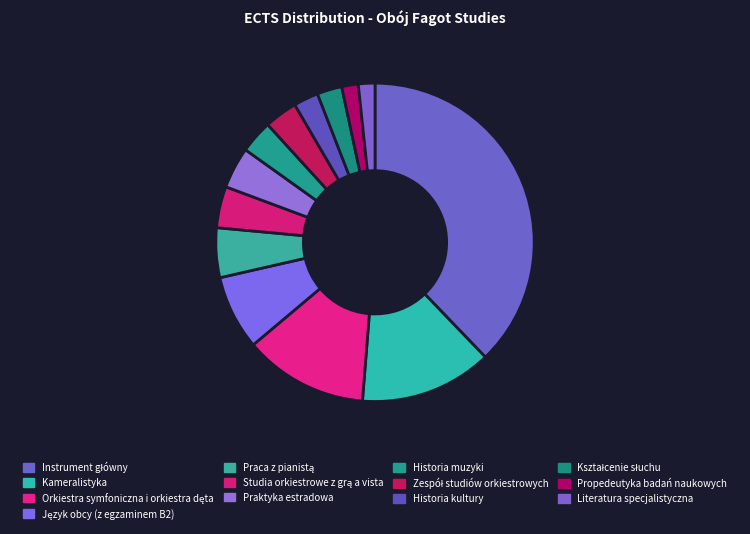

Is there a majority slice in this chart?

No